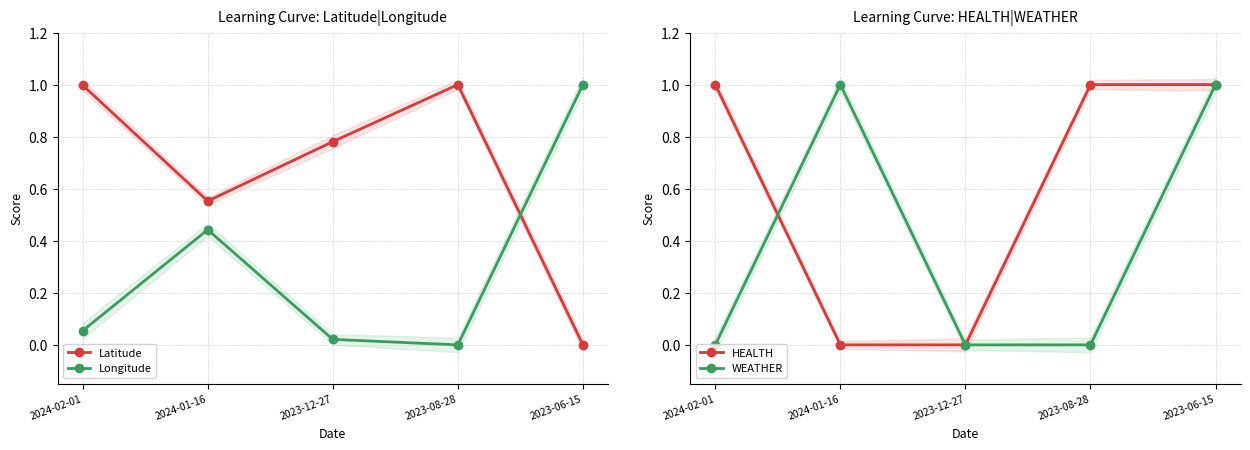

Reading right to left, list all the values displayed in this chart.

Latitude: 2023-06-15=0.0	2023-08-28=1.0	2023-12-27=0.8	2024-01-16=0.6	2024-02-01=1.0
Longitude: 2023-06-15=1.0	2023-08-28=0.0	2023-12-27=0.0	2024-01-16=0.4	2024-02-01=0.1
HEALTH: 2023-06-15=1.0	2023-08-28=1.0	2023-12-27=0.0	2024-01-16=0.0	2024-02-01=1.0
WEATHER: 2023-06-15=1.0	2023-08-28=0.0	2023-12-27=0.0	2024-01-16=1.0	2024-02-01=0.0